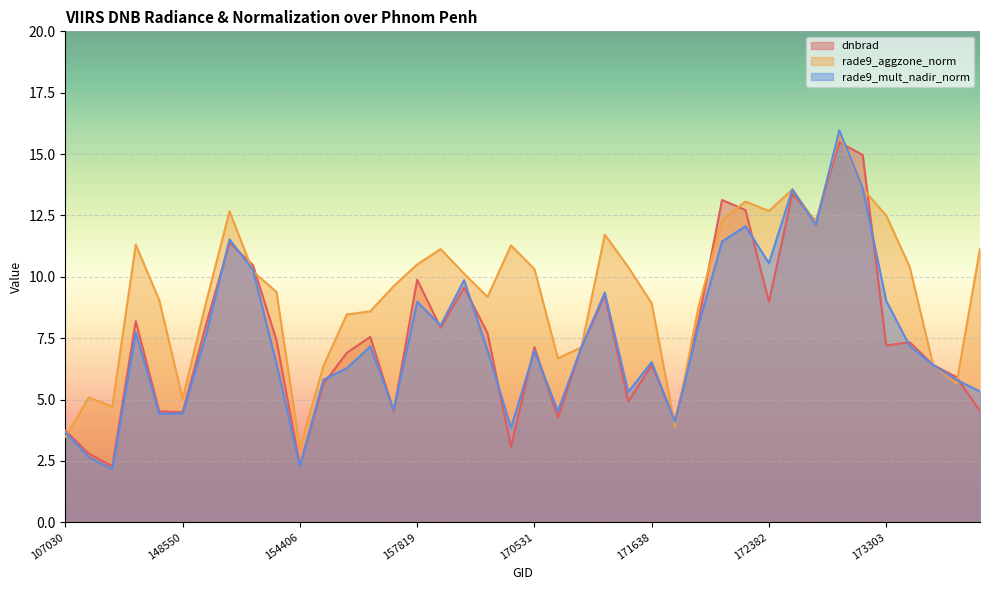

At which category does dnbrad reach its first local valley?

131476